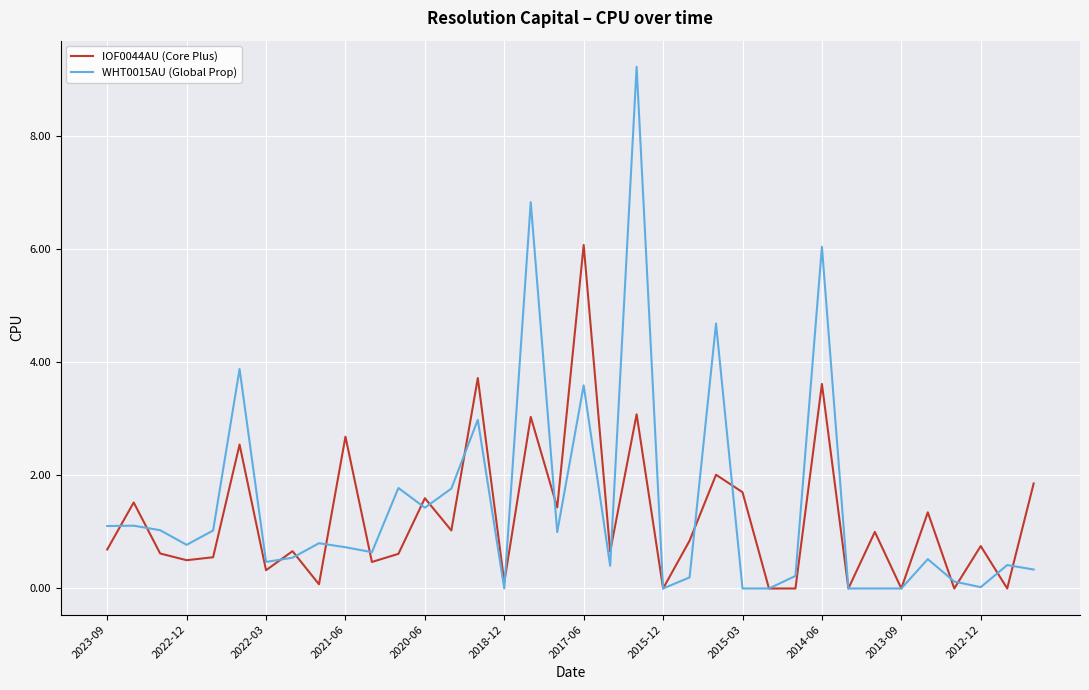

Which series has the widest spread of values?

WHT0015AU (Global Prop)